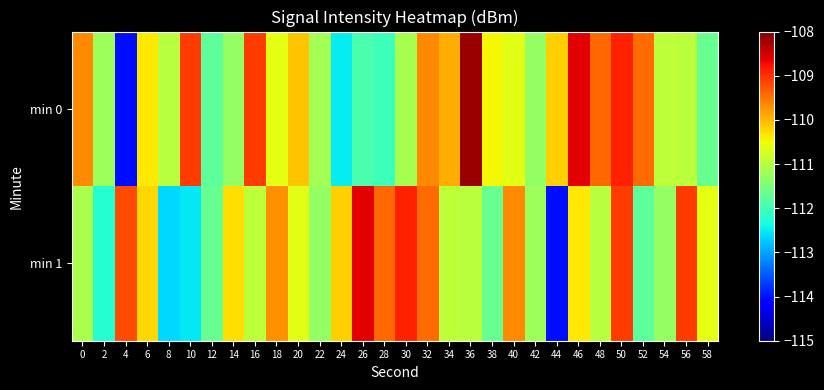

List the series in order of their overall mean, highest first.

min 0, min 1